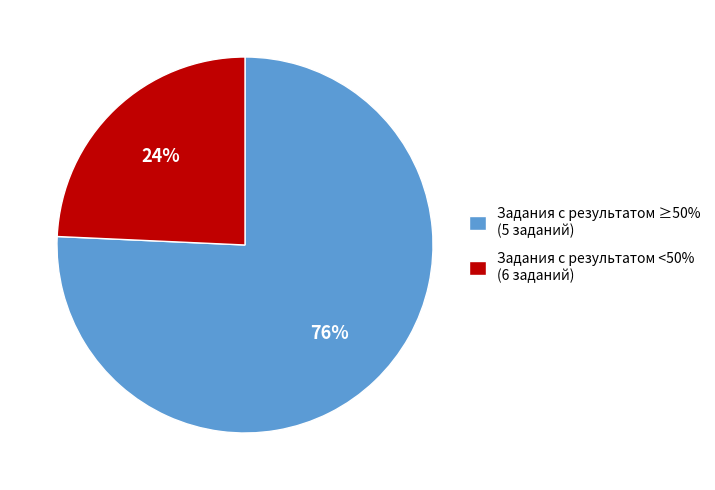

True or false: Задания с результатом ≥50% (5 заданий) accounts for 68% of the total.

False